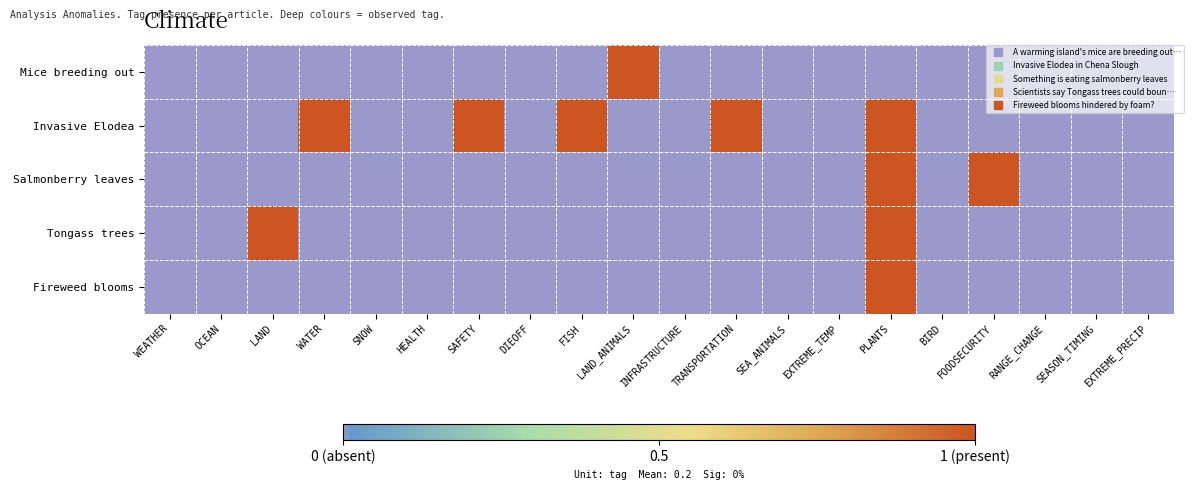

At how many categories does at least one series exceed 0?

8